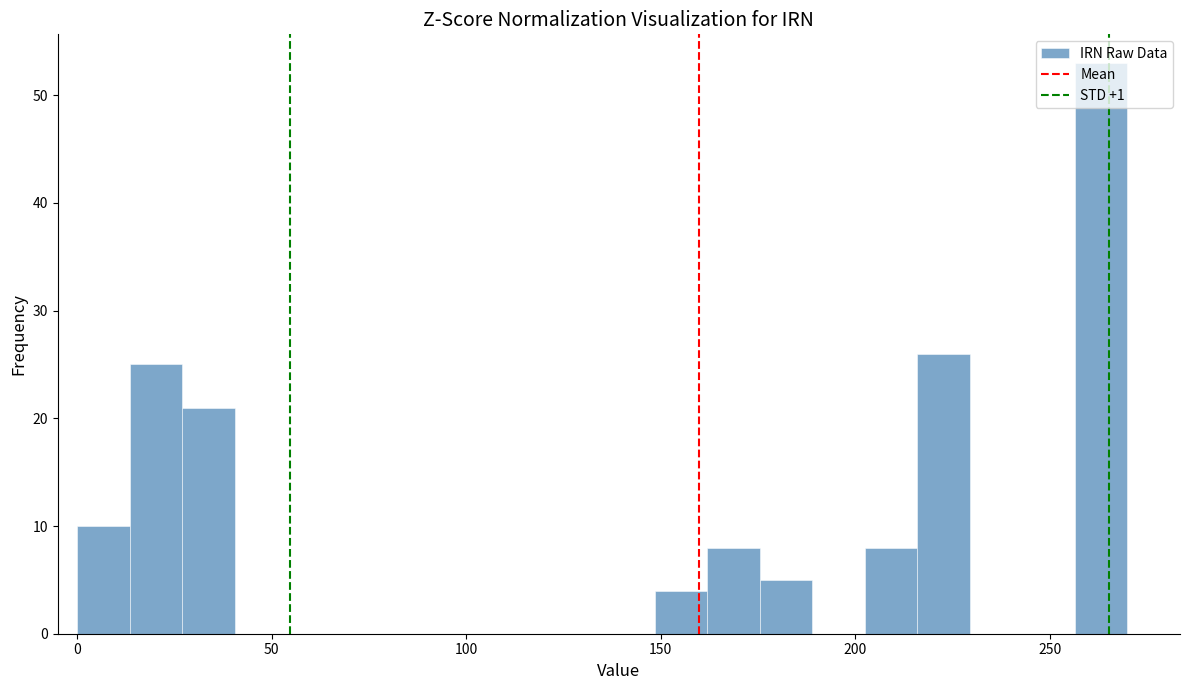

Around what value on the x-axis is the tallest bar? Give the approximate position of its centre, as read against the axis.

265